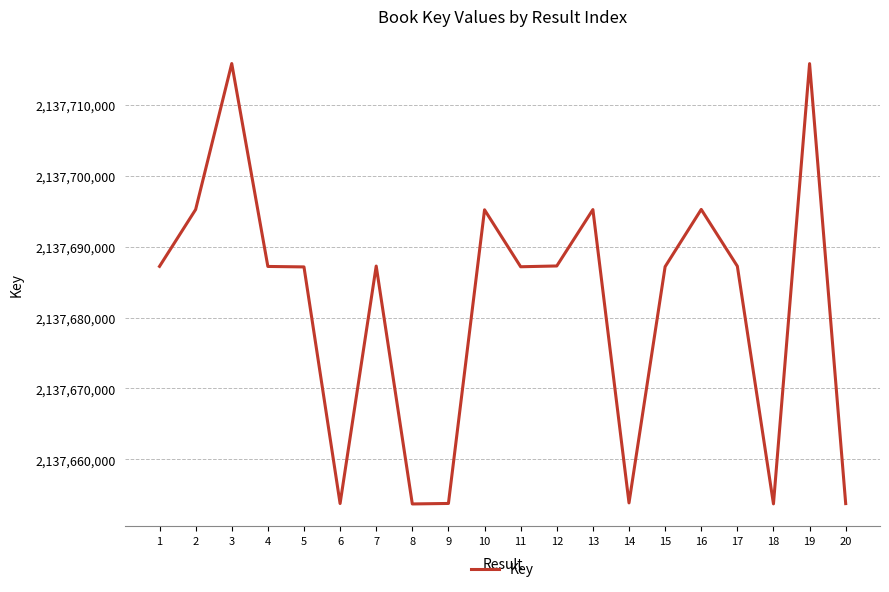

What is the ratio of the value at 17 to the value at 20?

1.0